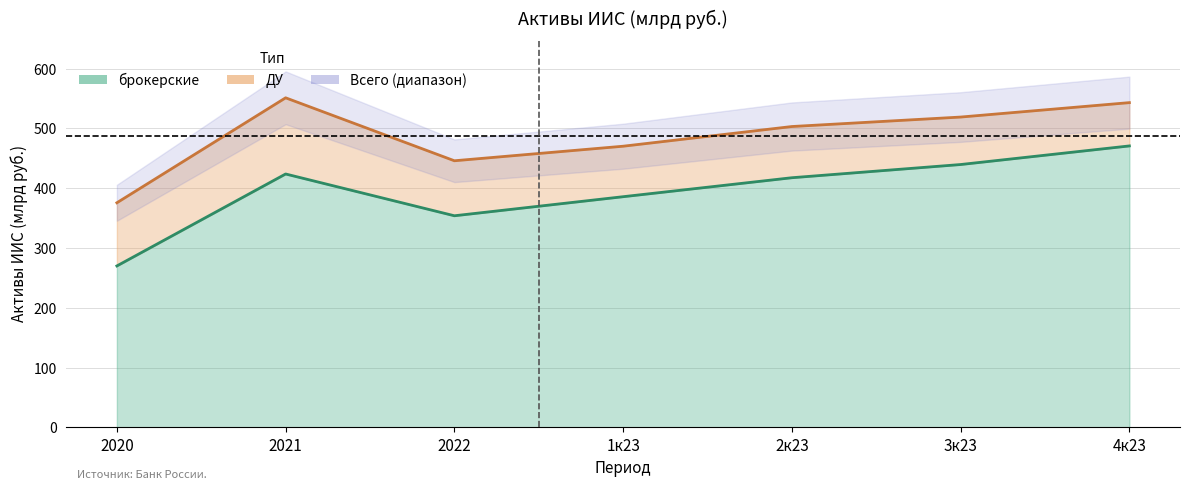

The брокерские series shows 439.6 at 3к23. True or false?

True